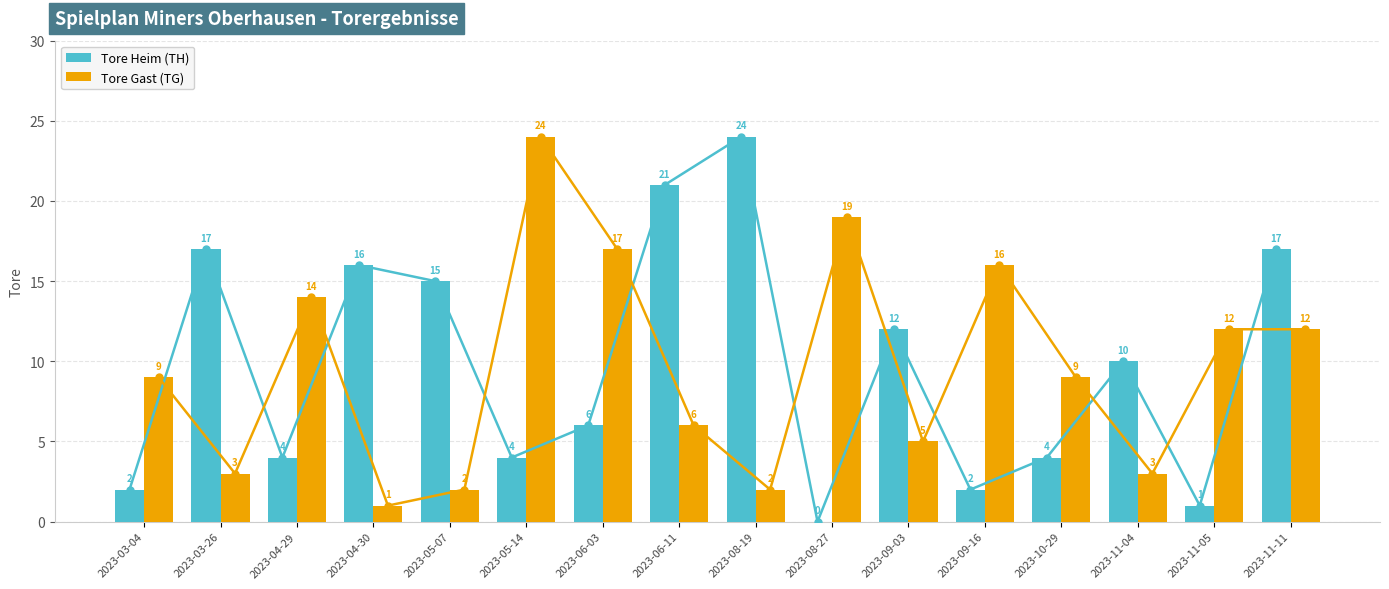

What is the total value across all series at 2023-09-16?

18